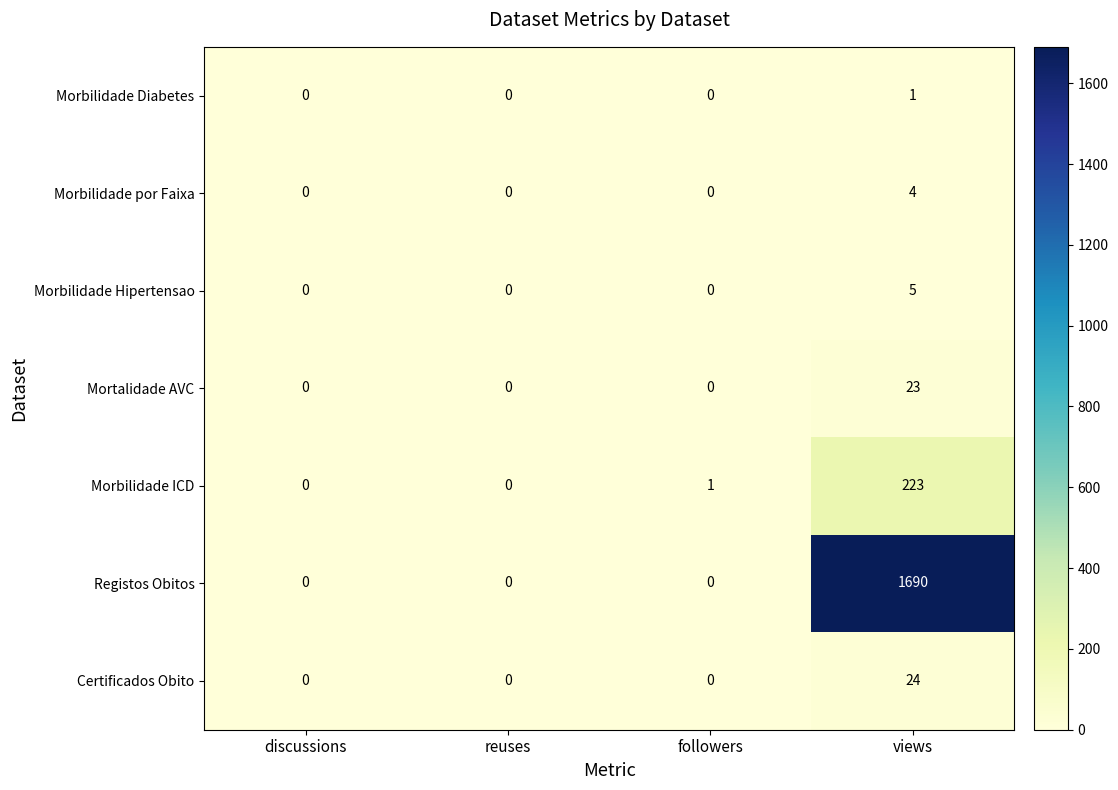

What is the maximum value shown in the chart?

1690